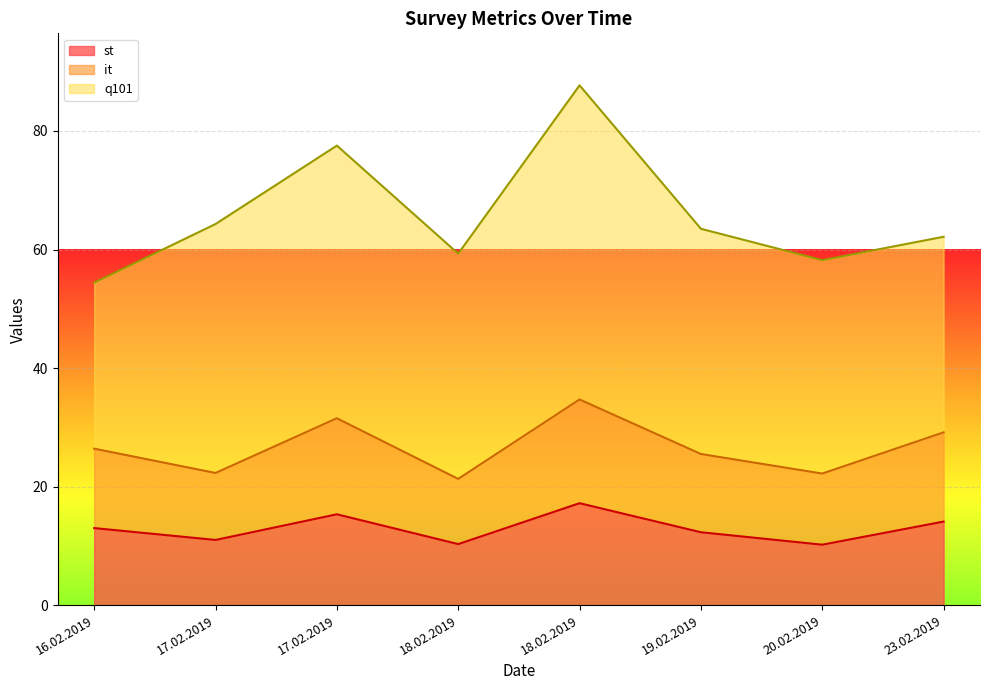

What is the lowest value of the it series?

21.3